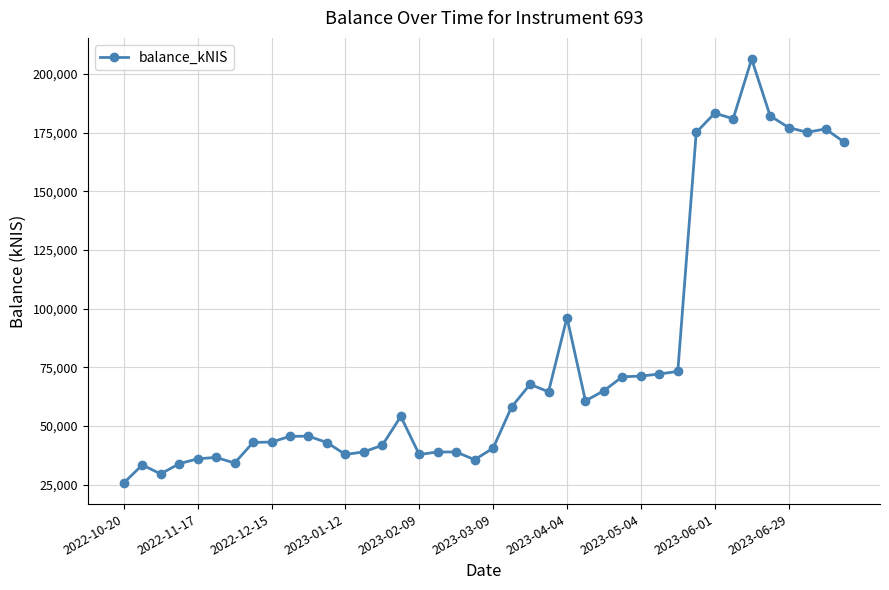

What is the sum of all values?

3143837.4